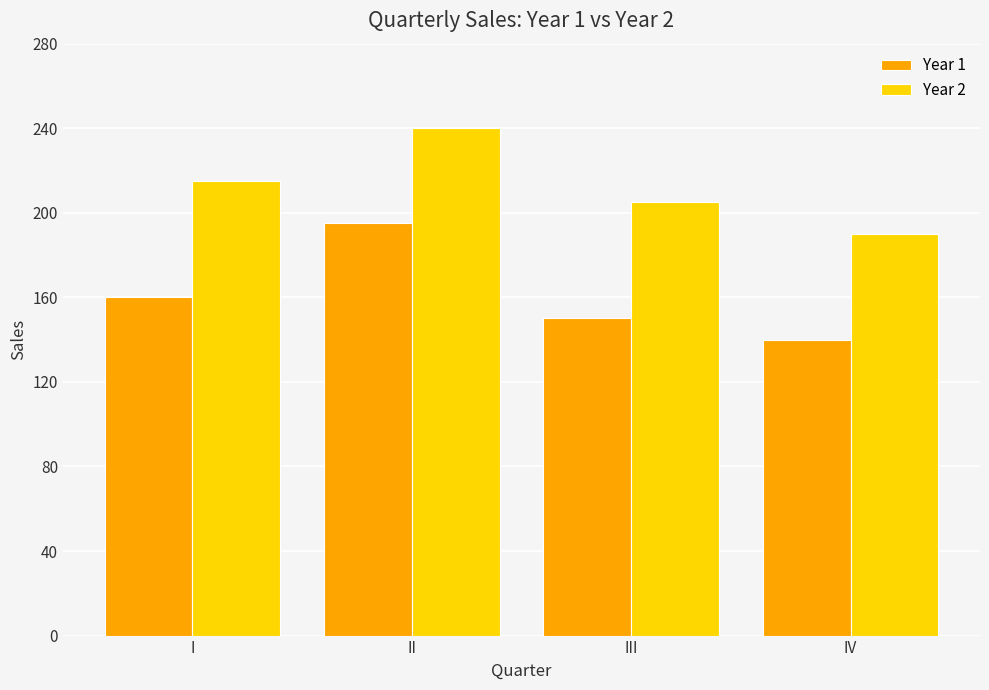

How many bars are there in total?

8